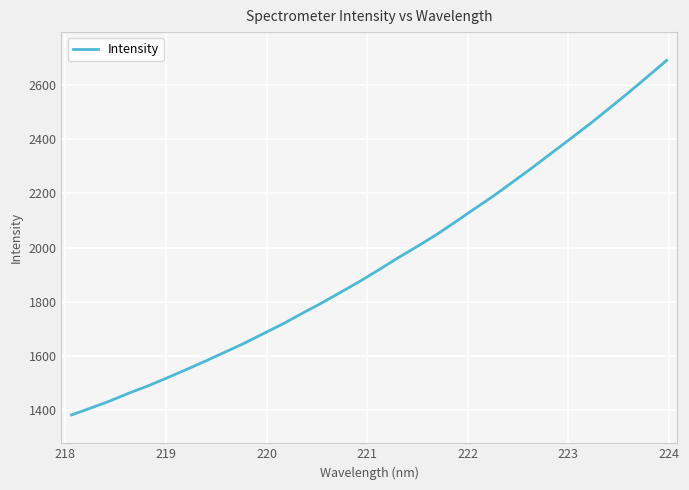

What is the difference between the maximum and minimum values?

1309.2